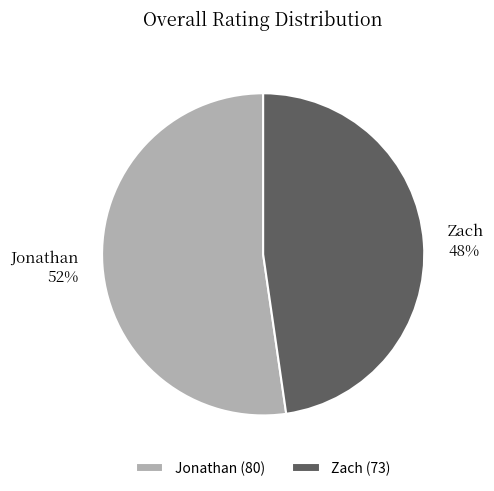

What is the ratio of the value at Jonathan to the value at Zach?

1.1